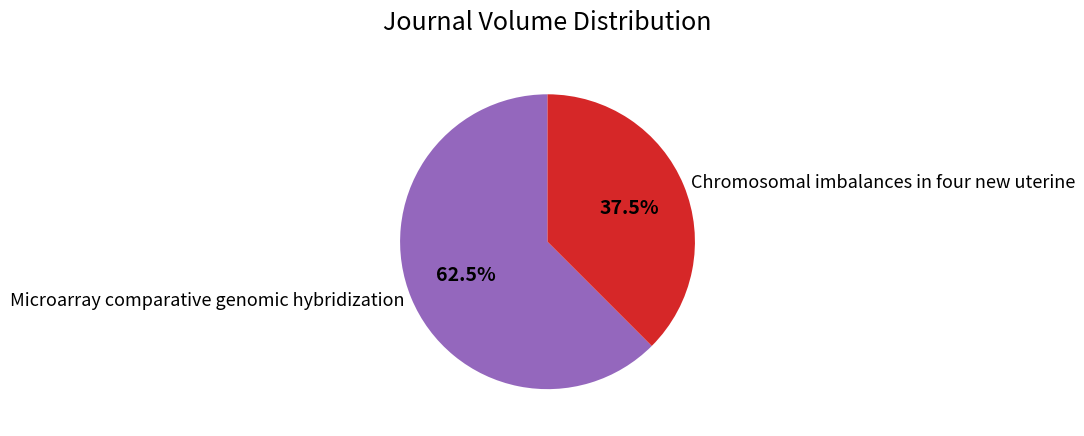

What portion of the pie excludes Chromosomal imbalances in four new uterine?

62.5%